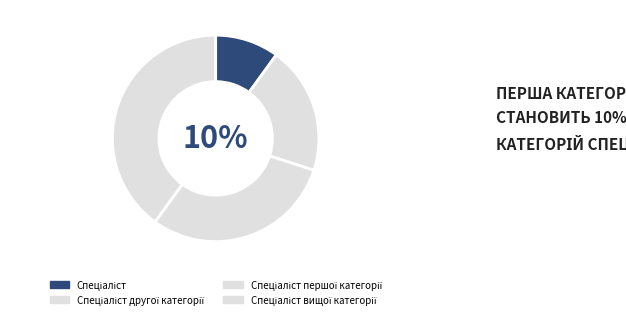

Does any single category account for the majority?

No